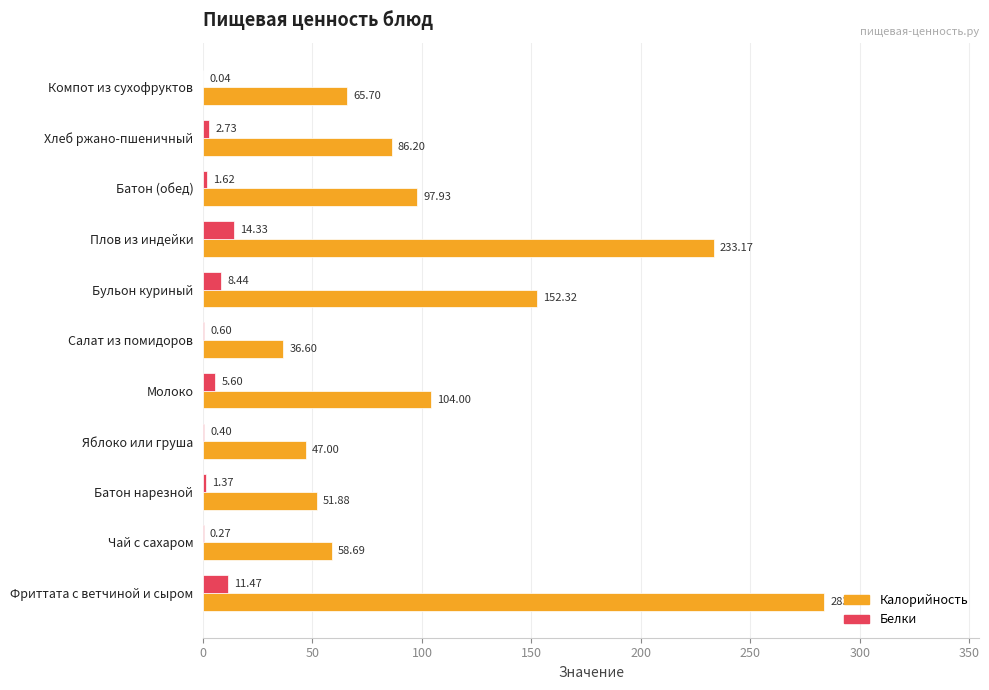

How many values in the Белки series exceed 1?

7